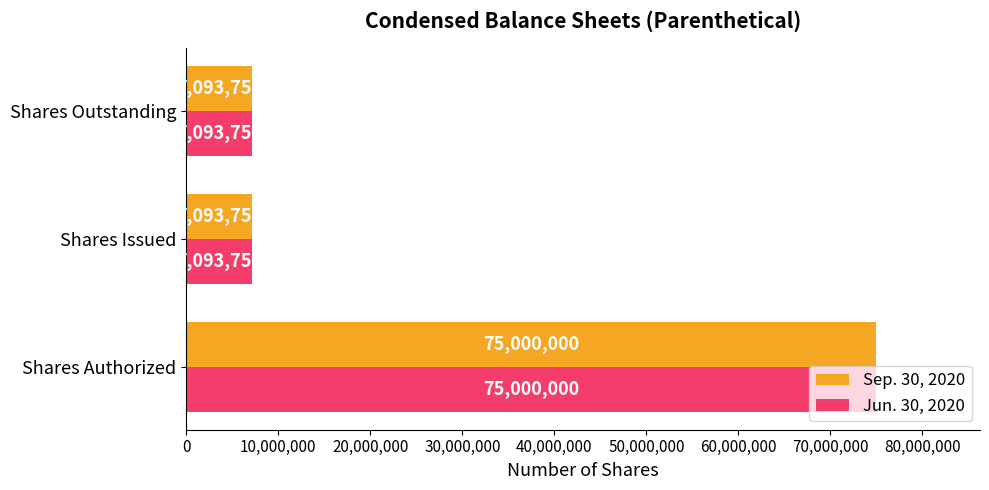

How many values in the Sep. 30, 2020 series exceed 7093750?

1